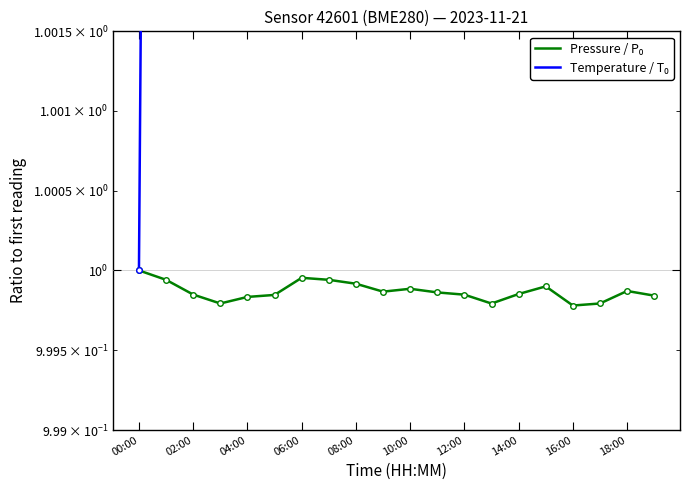

Which series has the largest range (max minus min)?

Temperature / T₀